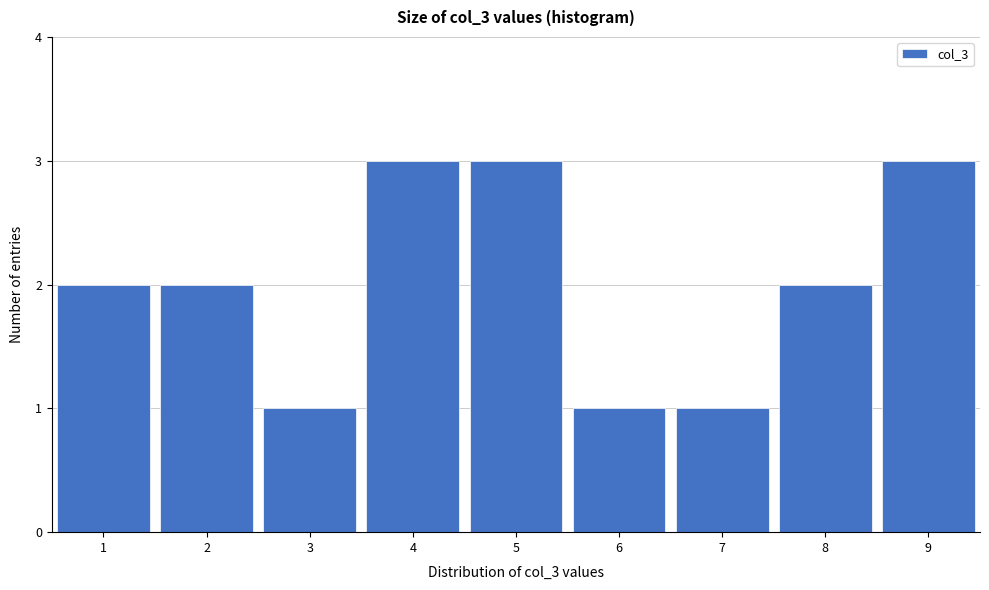

Reading left to right, list every bar in this chart as the range it spans on the x-axis followed by its height. The values are not printed on the chart, so give them approximately, as read against the axis.

0.5 to 1.5: 2
1.5 to 2.5: 2
2.5 to 3.5: 1
3.5 to 4.5: 3
4.5 to 5.5: 3
5.5 to 6.5: 1
6.5 to 7.5: 1
7.5 to 8.5: 2
8.5 to 9.5: 3